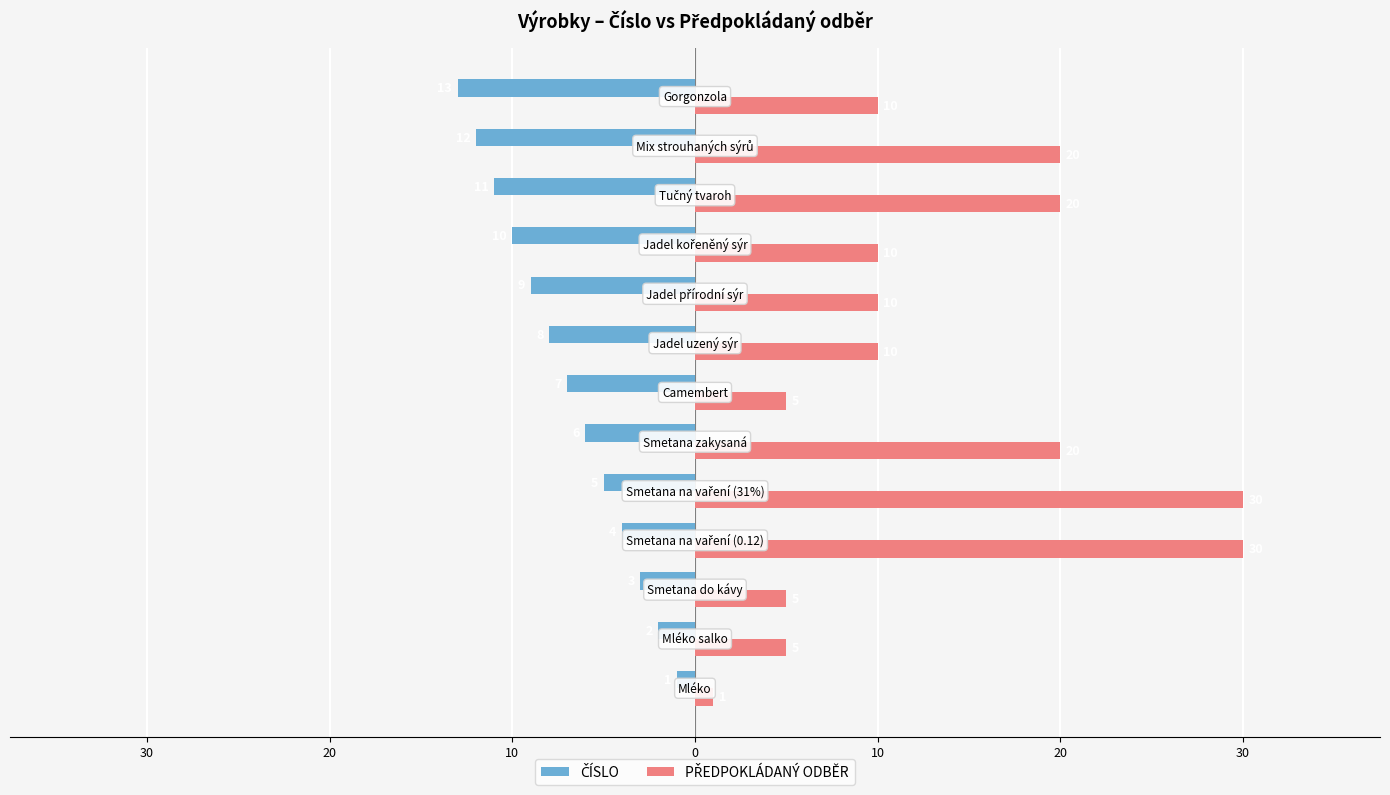

What is the value of the ČÍSLO bar at the 3rd from the left?

-3